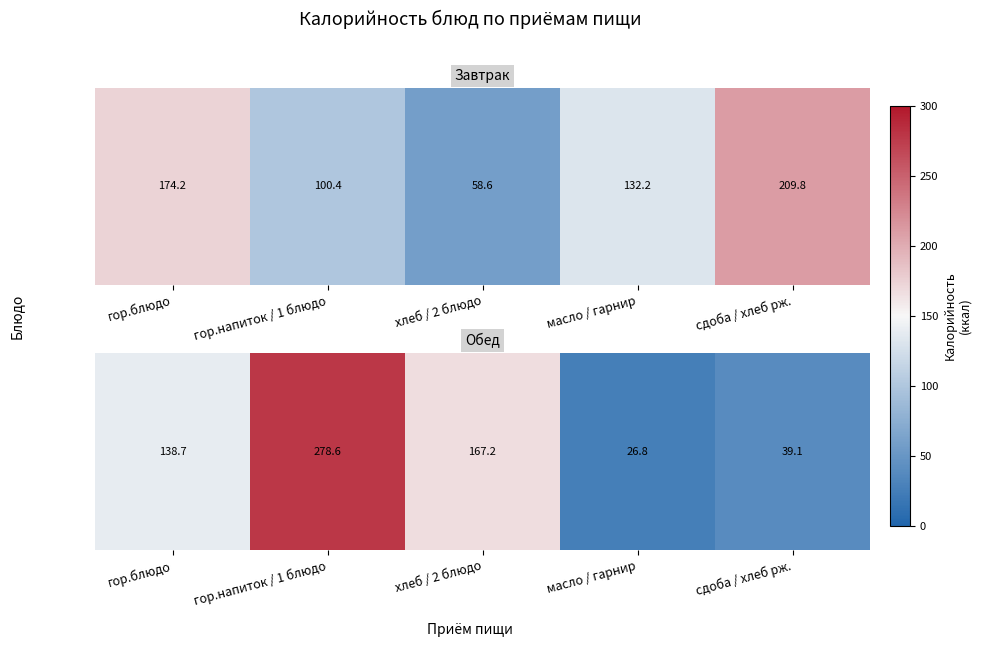

Rank the categories by value from highest to lowest.

гор.напиток / 1 блюдо, хлеб / 2 блюдо, гор.блюдо, сдоба / хлеб рж., масло / гарнир